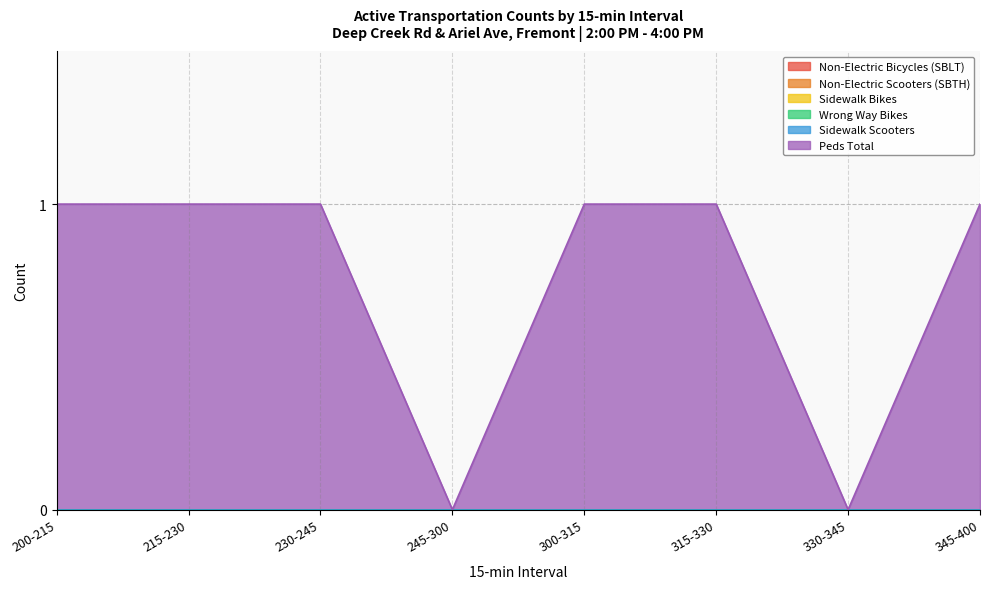

The Peds Total series shows 1 at 230-245. True or false?

True